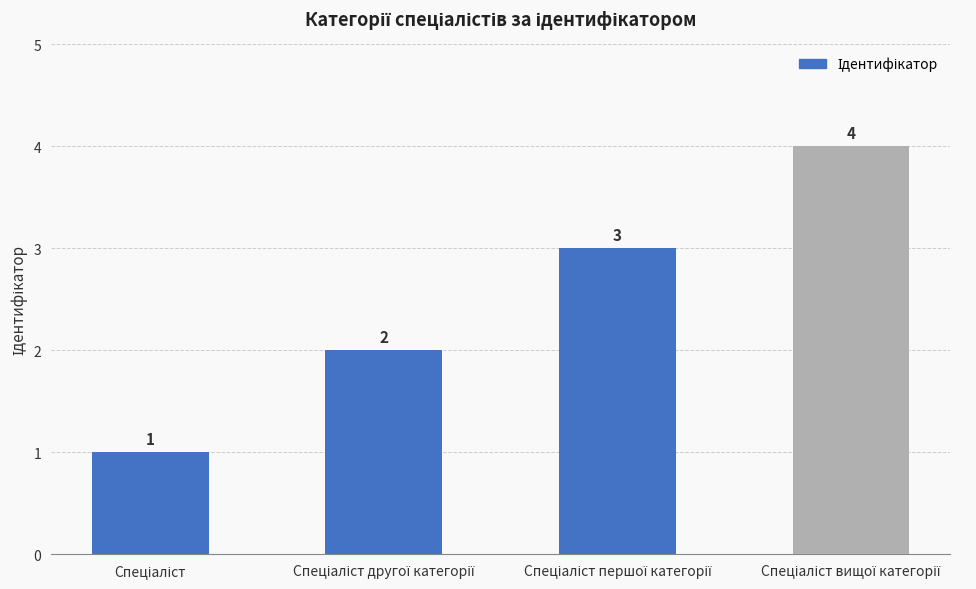

What is the maximum value shown in the chart?

4